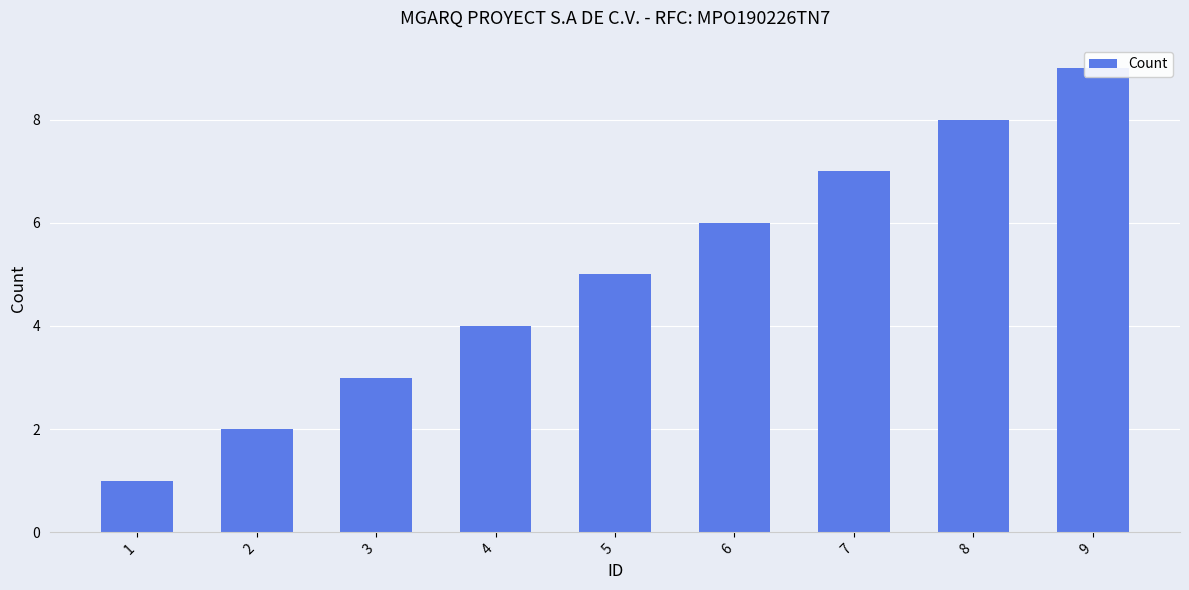

At which category does the chart reach its peak across all series?

9